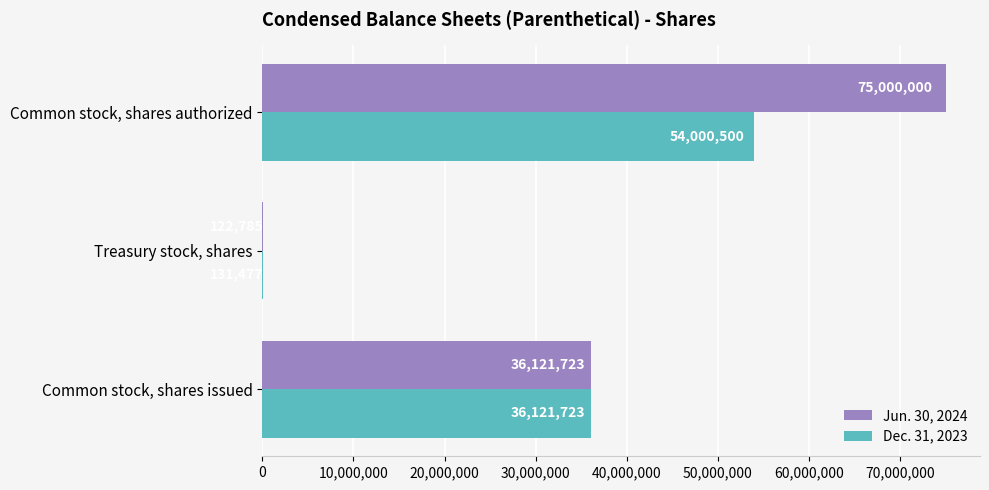

At which category is the sum across all series the highest?

Common stock, shares authorized